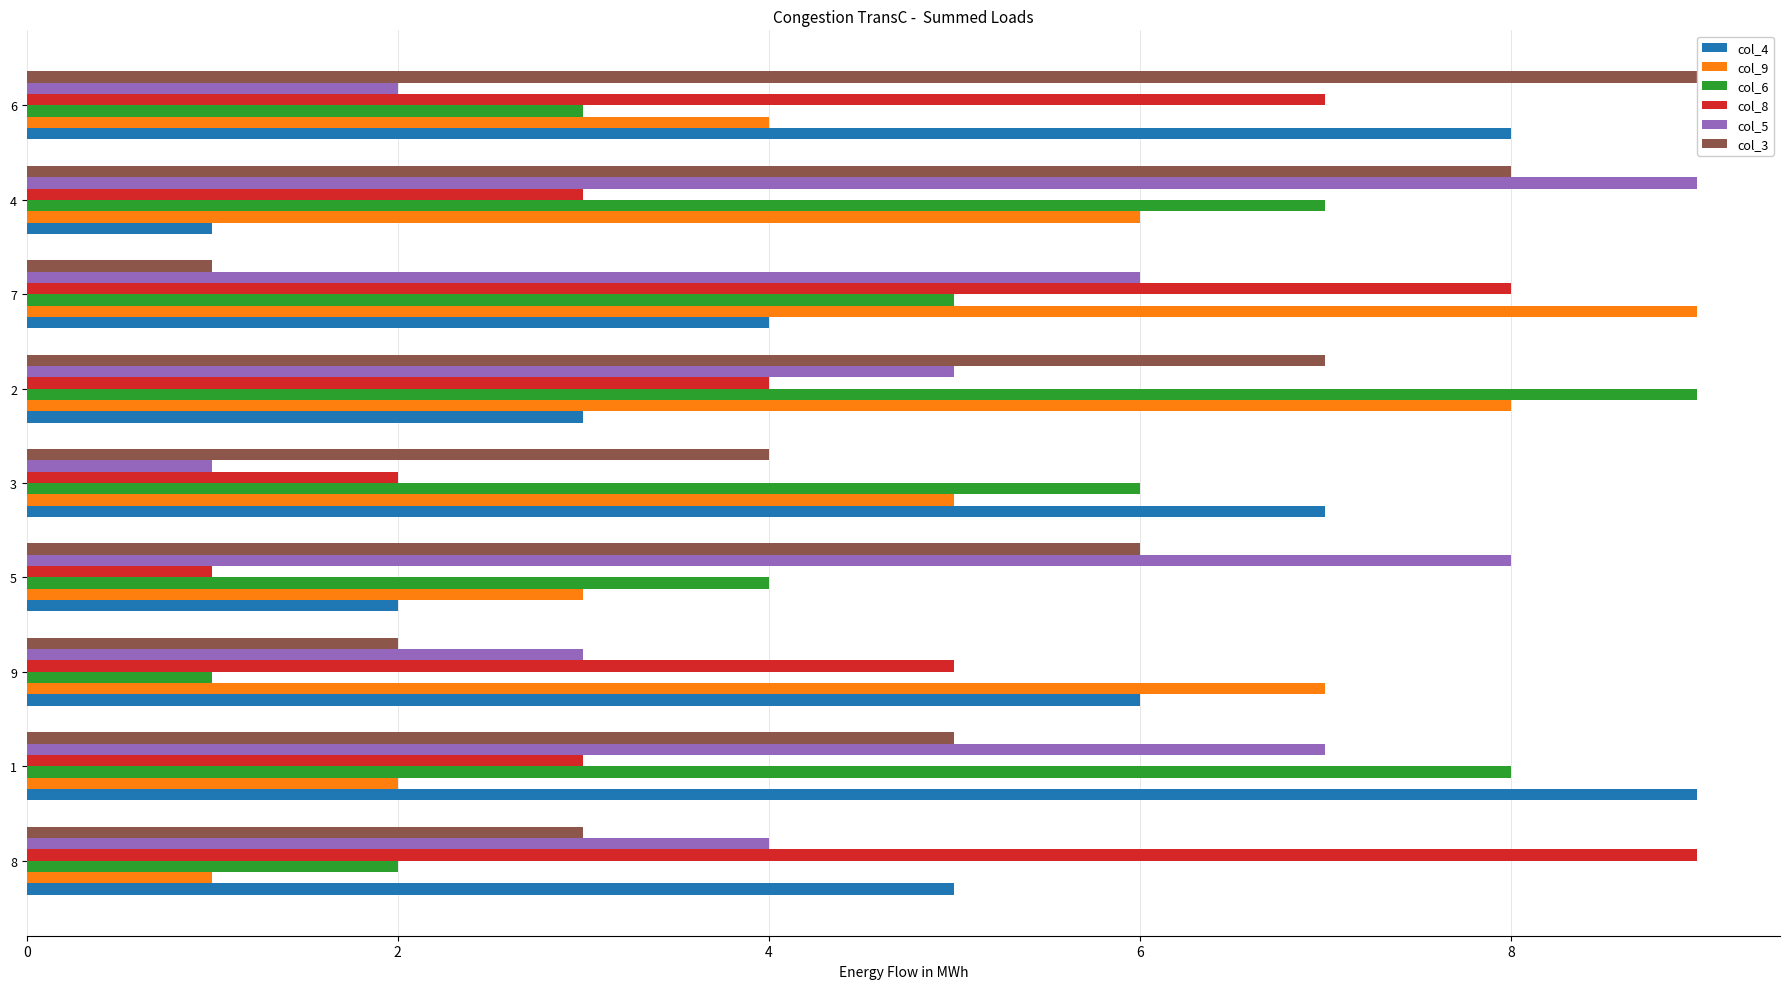

Rank the categories by col_6 value from lowest to highest.

9, 8, 6, 5, 7, 3, 4, 1, 2